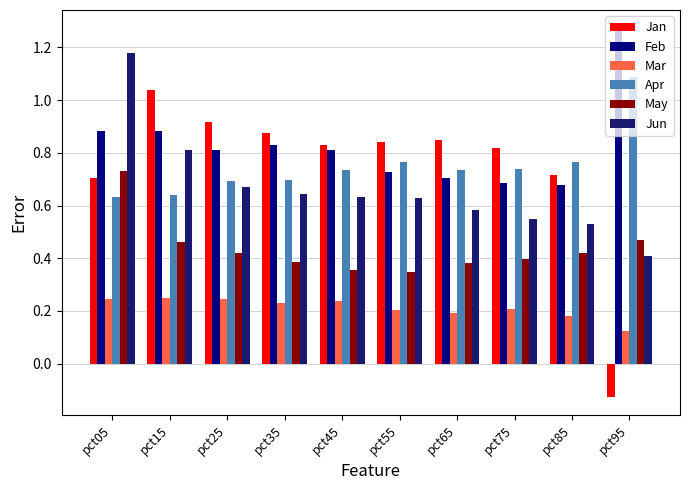

The value of Jan at pct05 is 0.7. True or false?

True